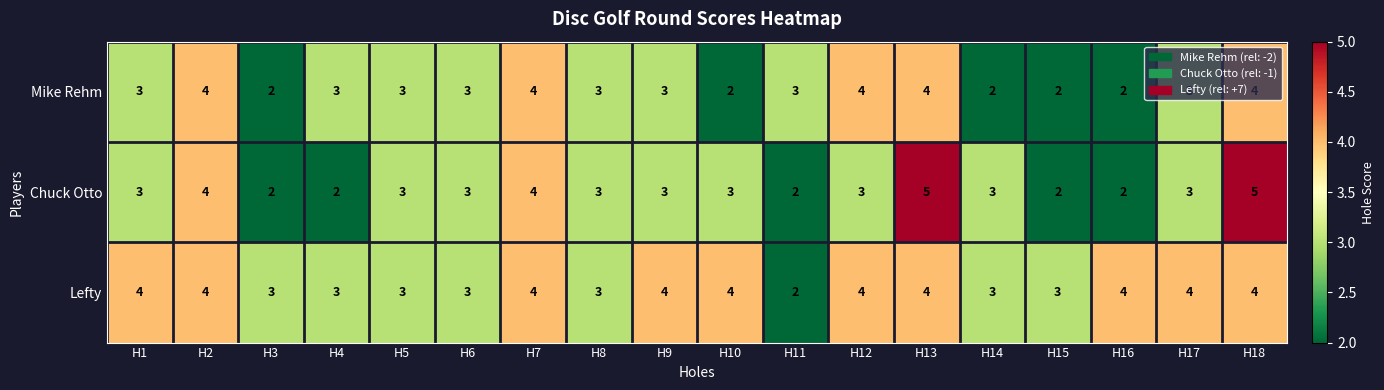

What is the smallest value displayed?

2